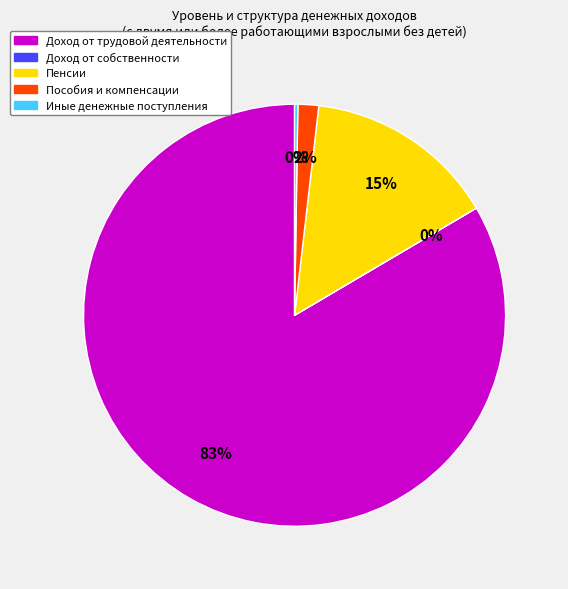

To the nearest percent, what is the average slice percentage?

20%